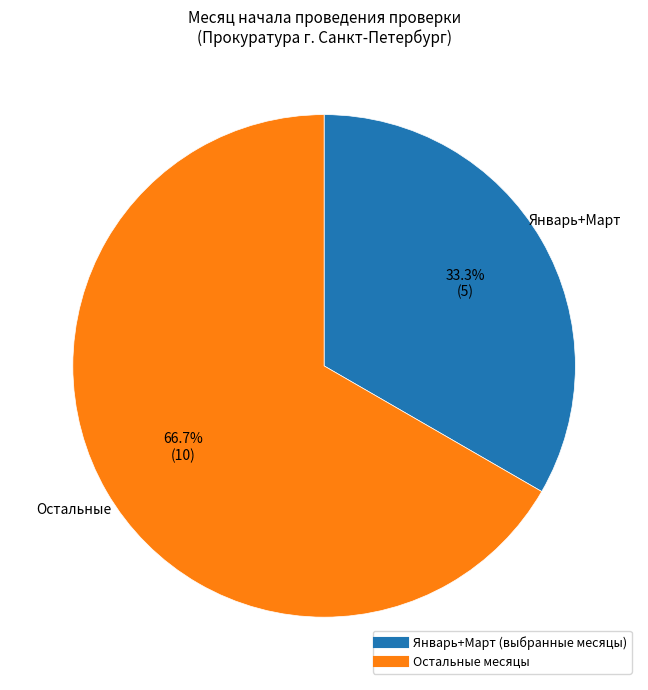

Count the number of slices in the pie.

2